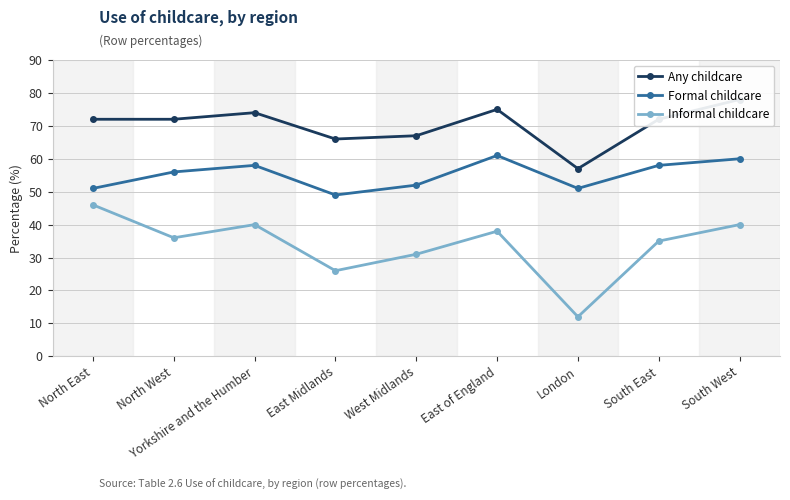

Reading left to right, transcribe all the data shown in this chart.

Any childcare: North East=72	North West=72	Yorkshire and the Humber=74	East Midlands=66	West Midlands=67	East of England=75	London=57	South East=72	South West=78
Formal childcare: North East=51	North West=56	Yorkshire and the Humber=58	East Midlands=49	West Midlands=52	East of England=61	London=51	South East=58	South West=60
Informal childcare: North East=46	North West=36	Yorkshire and the Humber=40	East Midlands=26	West Midlands=31	East of England=38	London=12	South East=35	South West=40